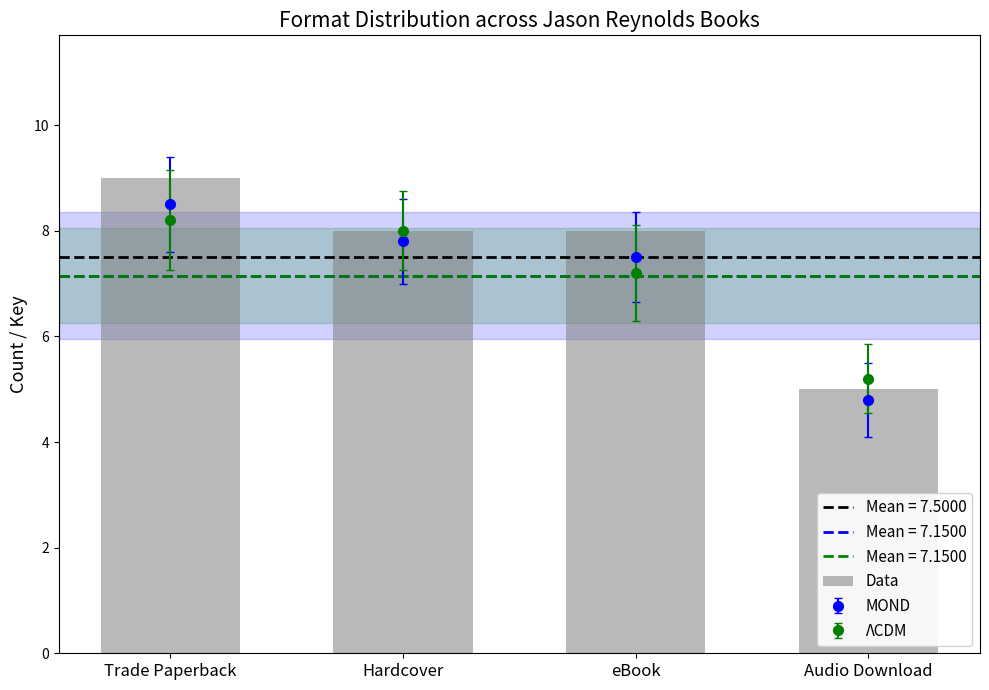

At which category does the chart reach its peak across all series?

Trade Paperback